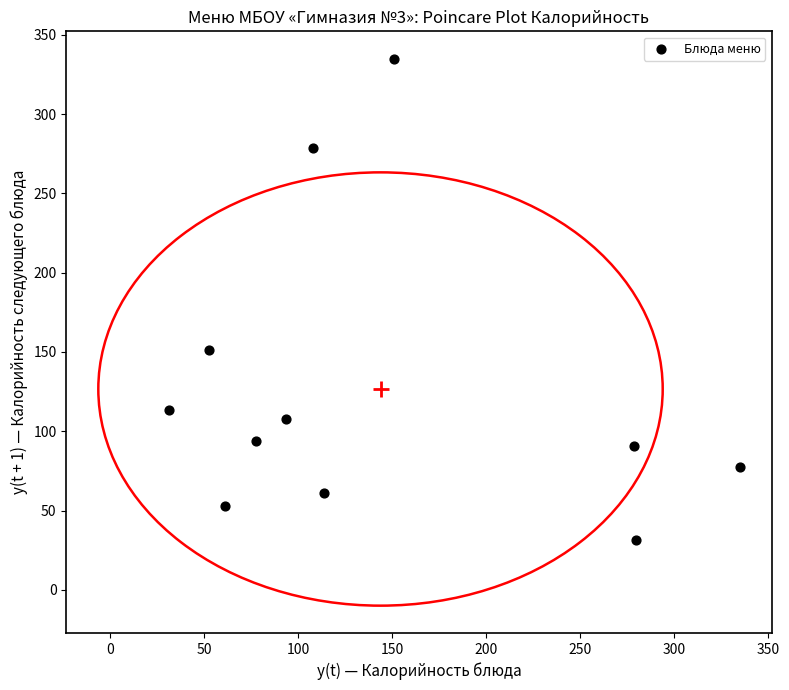

What is the average Y value?

126.7